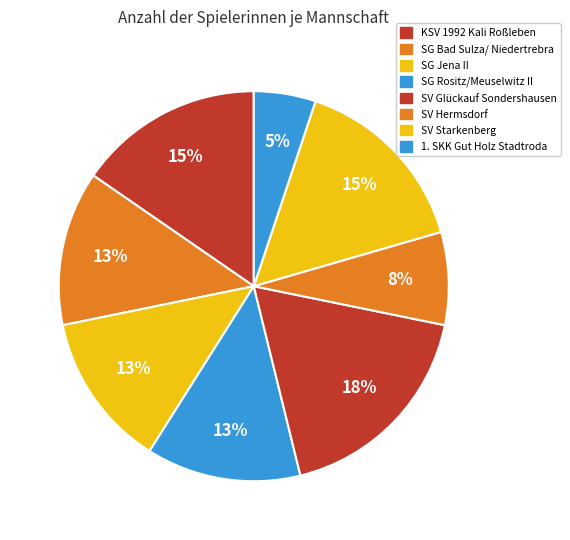

How many segments does this pie chart have?

8